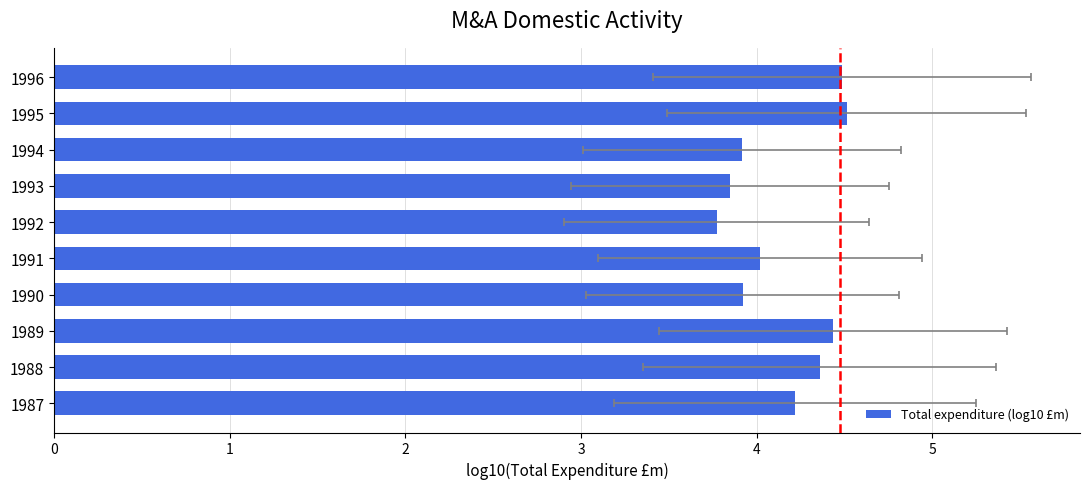

Reading left to right, what are all the values shown in this chart?

4.2	4.4	4.4	3.9	4.0	3.8	3.8	3.9	4.5	4.5